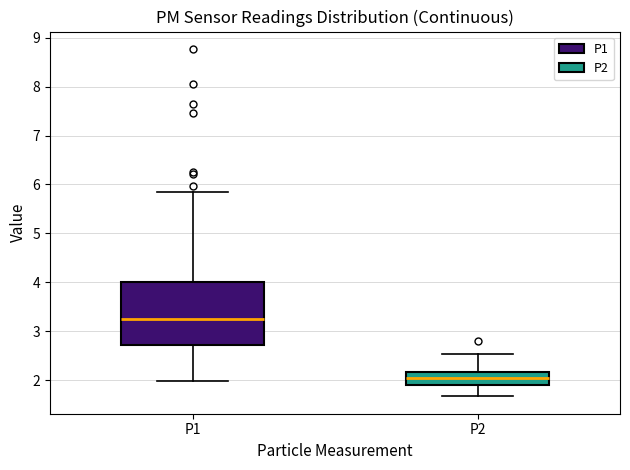

Reading left to right, read every box against the y-axis: the position of its median line, the range the box covers, and the ends of its whiskers. The values are not printed on the chart, so give them approximately, as read against the axis.

P1: median 3.3, box 2.7 to 4.0, whiskers 2.0 to 5.9
P2: median 2.1, box 1.9 to 2.2, whiskers 1.7 to 2.5